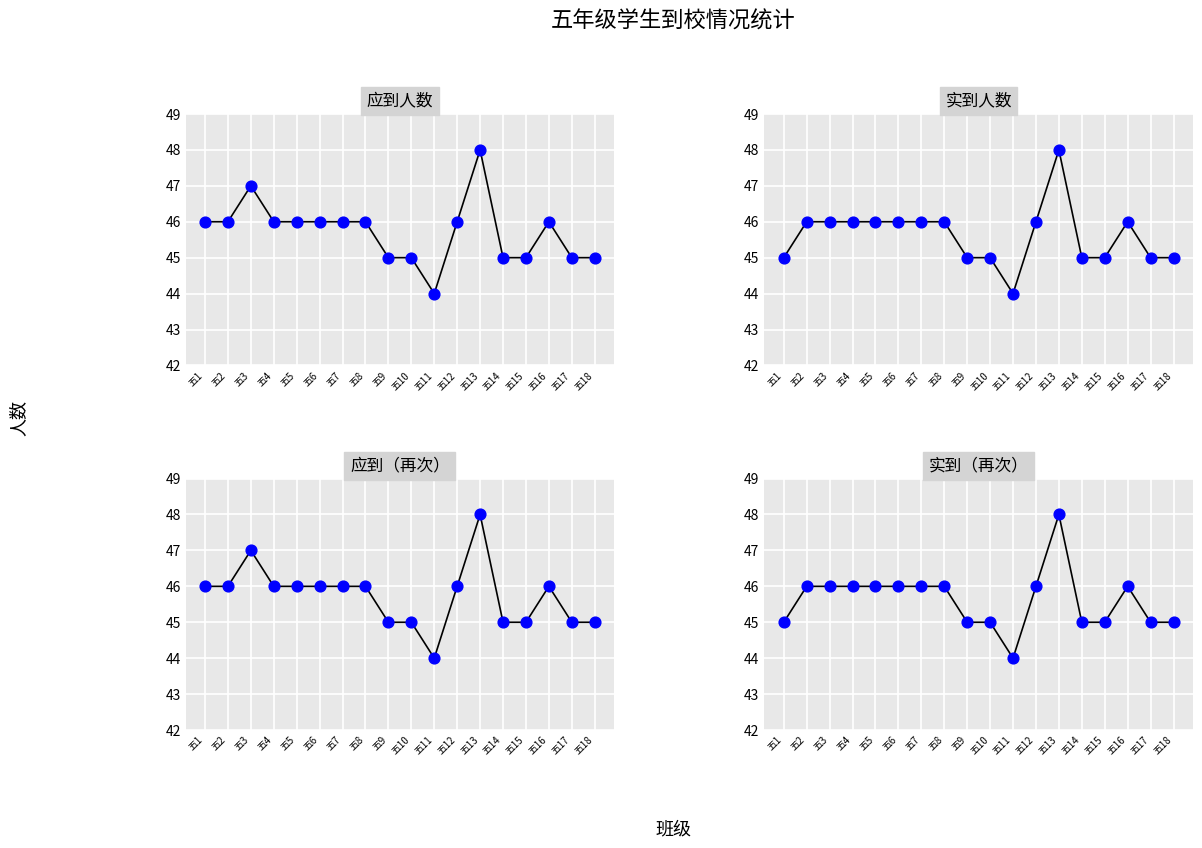

At how many categories does at least one series exceed 45?

11